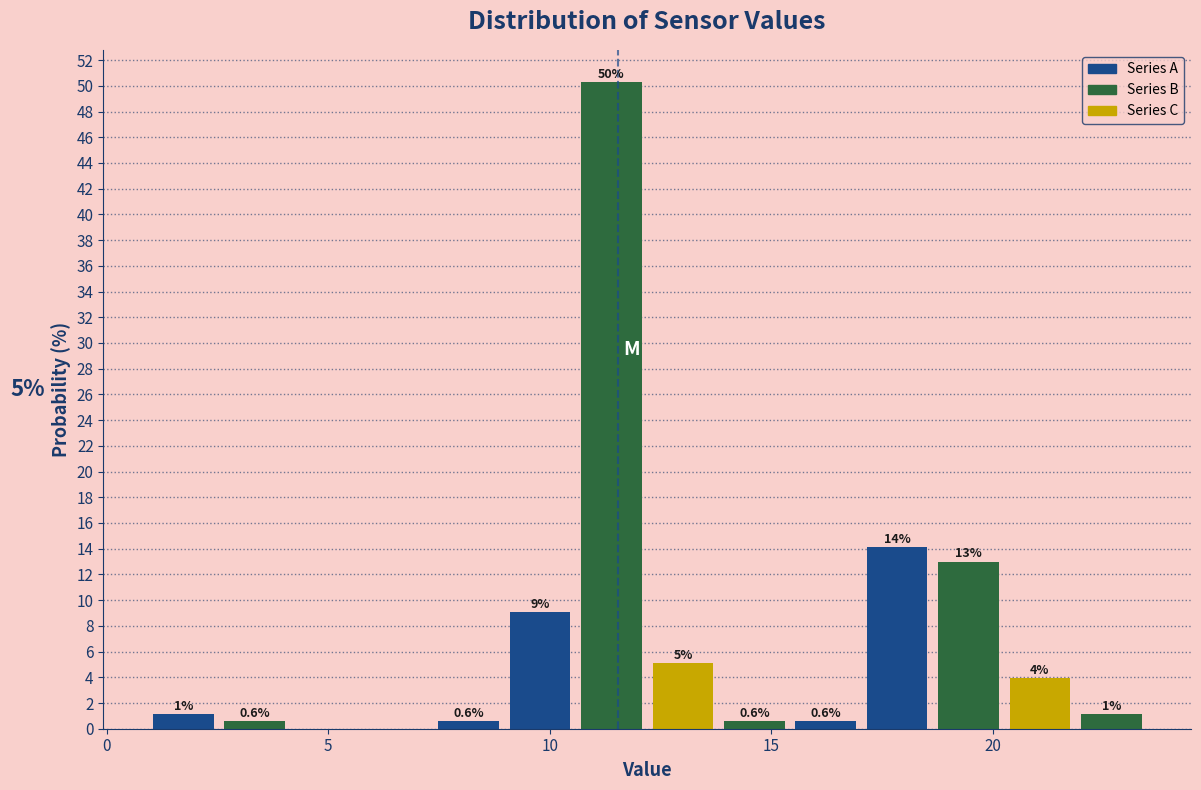

Around what value on the x-axis is the tallest bar? Give the approximate position of its centre, as read against the axis.

11.5